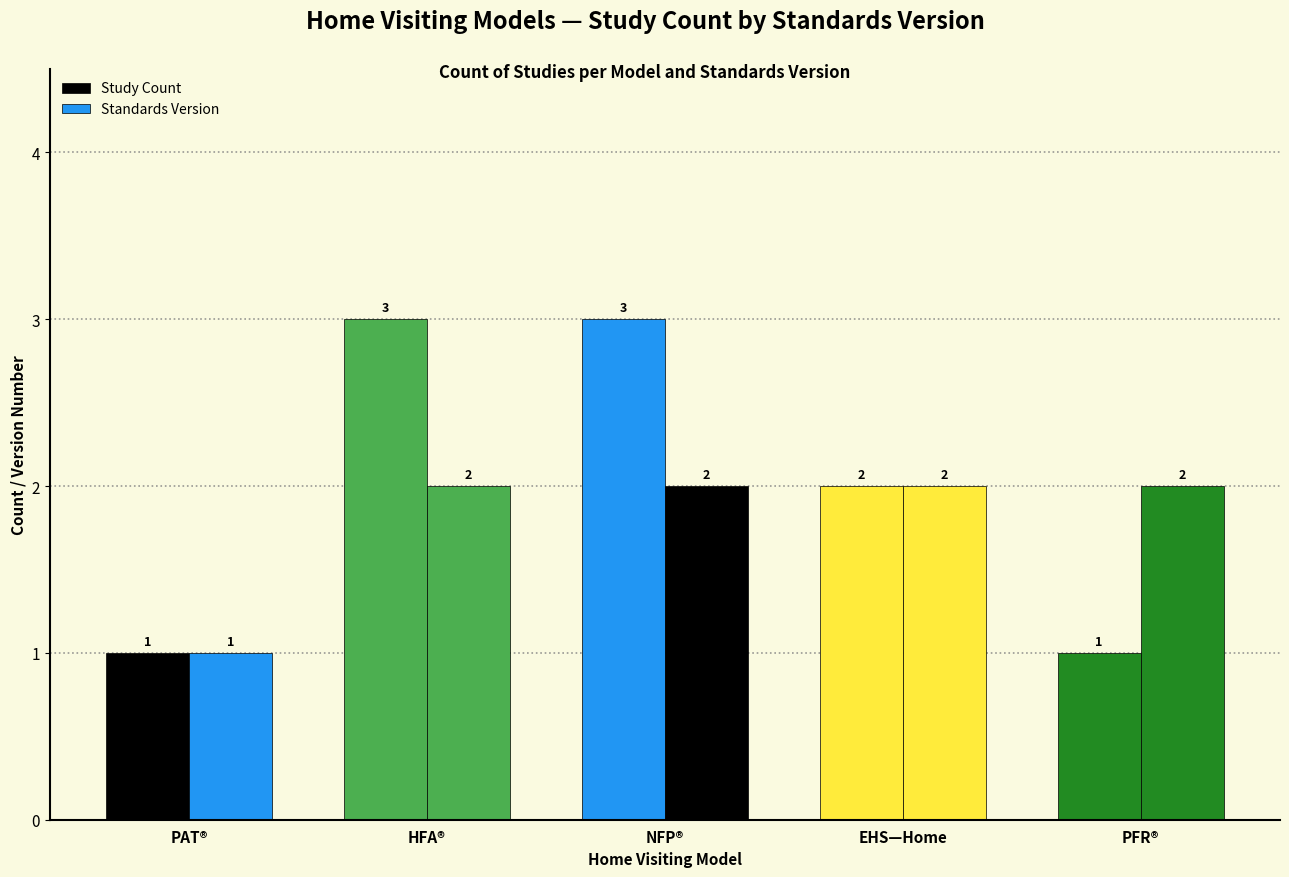

How many distinct data groups are displayed?

2